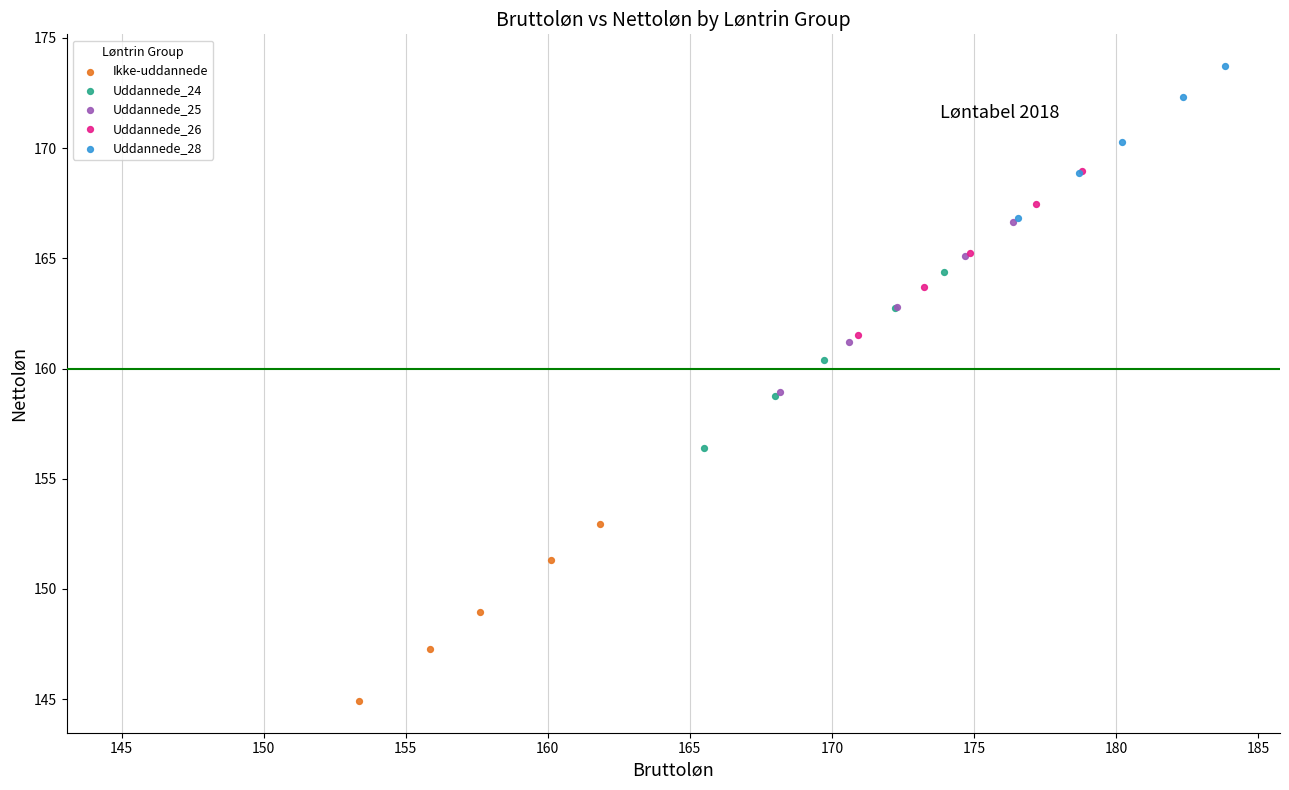

Which series reaches the minimum Y coordinate?

Ikke-uddannede